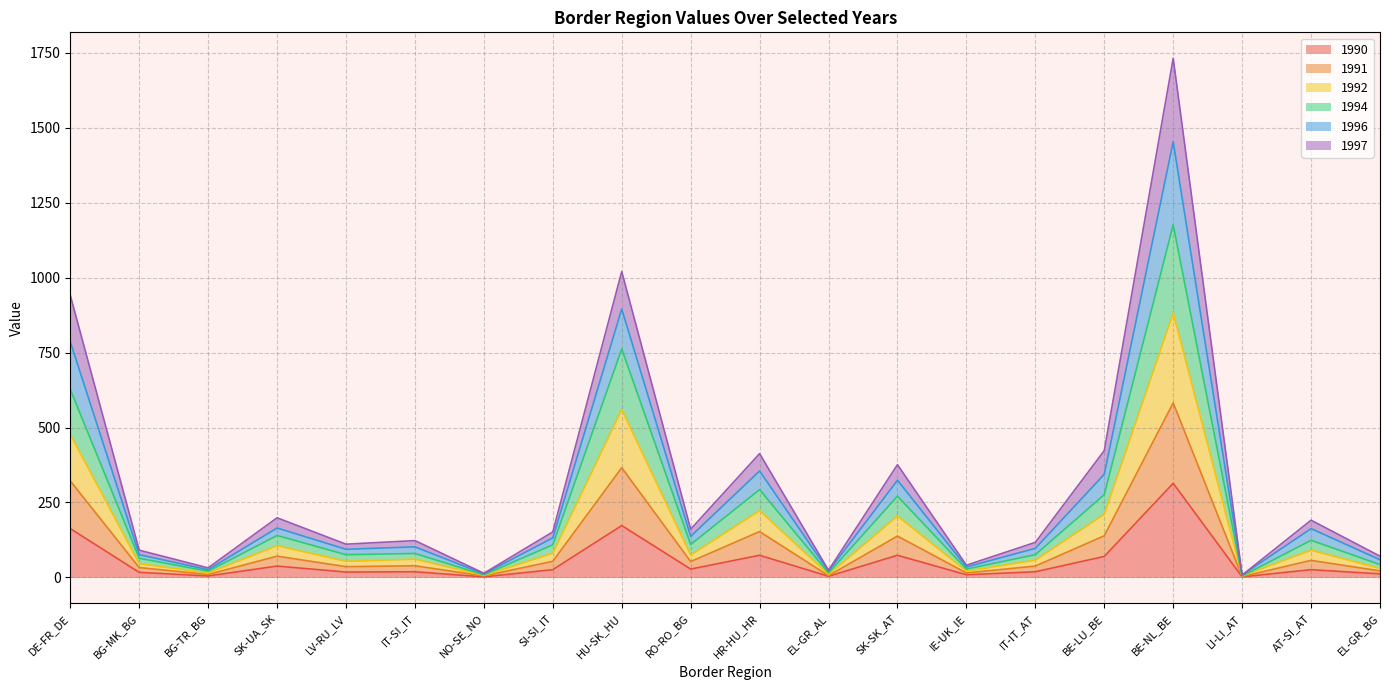

At which category is the sum across all series the highest?

BE-NL_BE